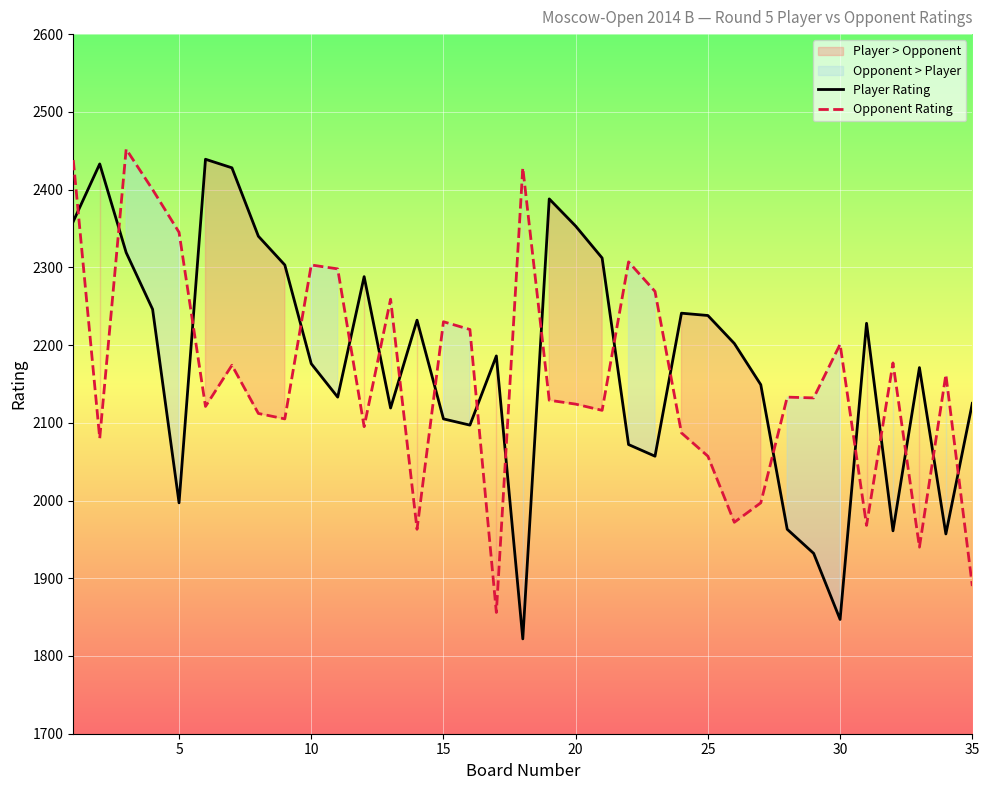

What is the smallest value displayed?

1822